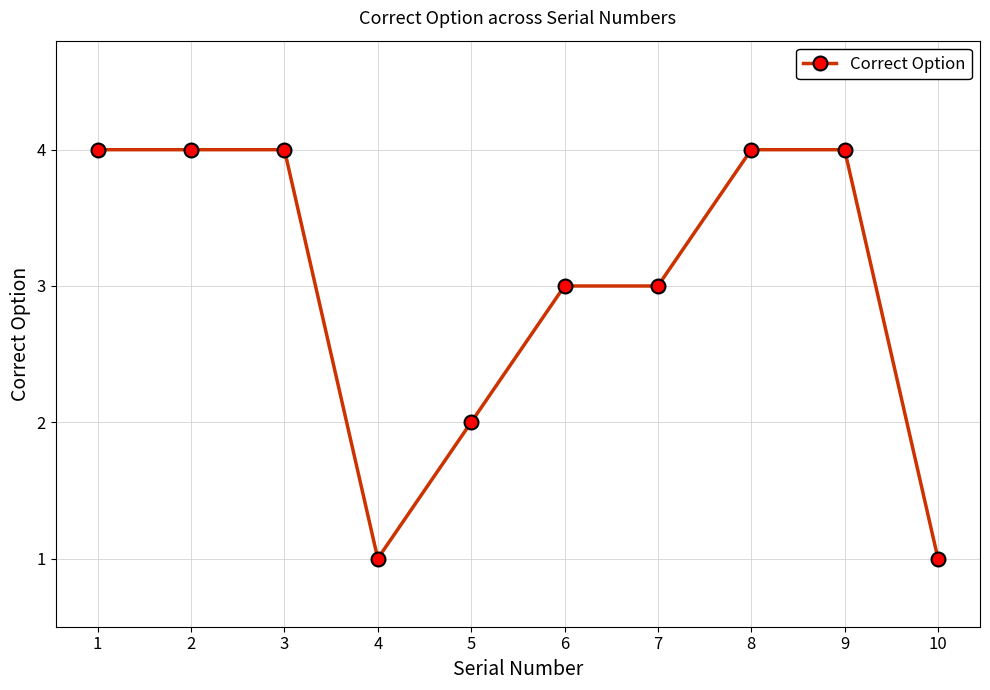

What is the difference between the maximum and minimum values?

3